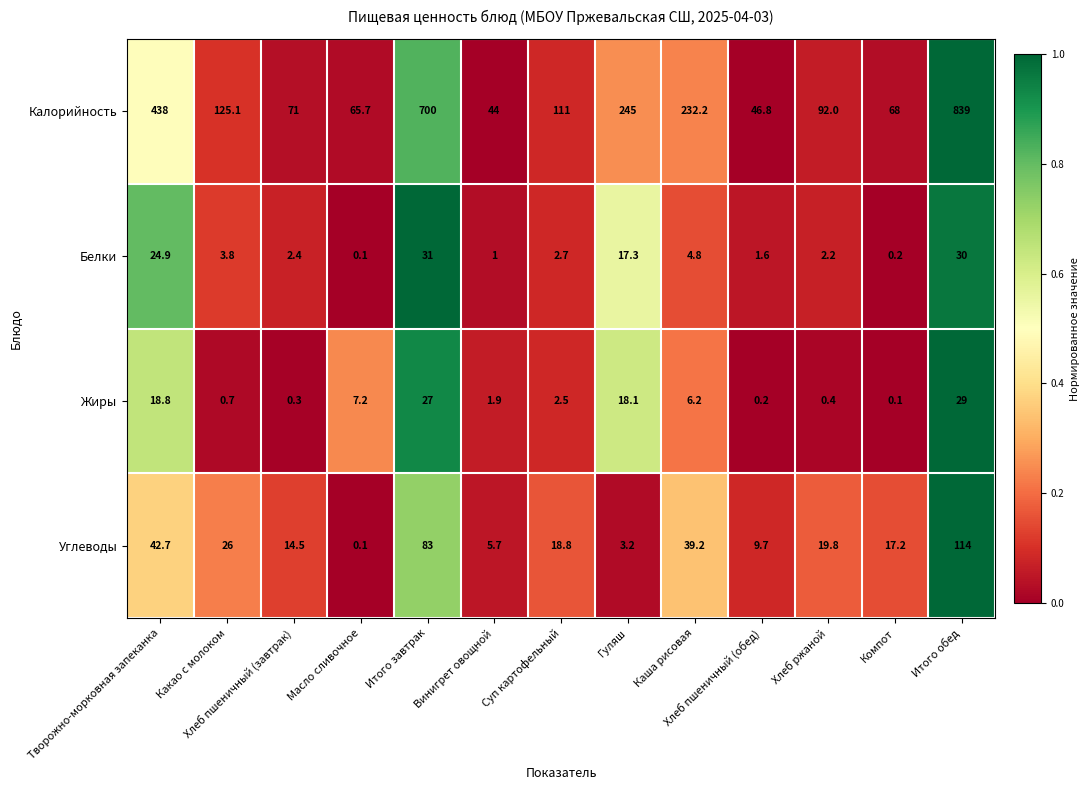

Is it true that Углеводы equals 9.7 at Хлеб пшеничный (обед)?

True